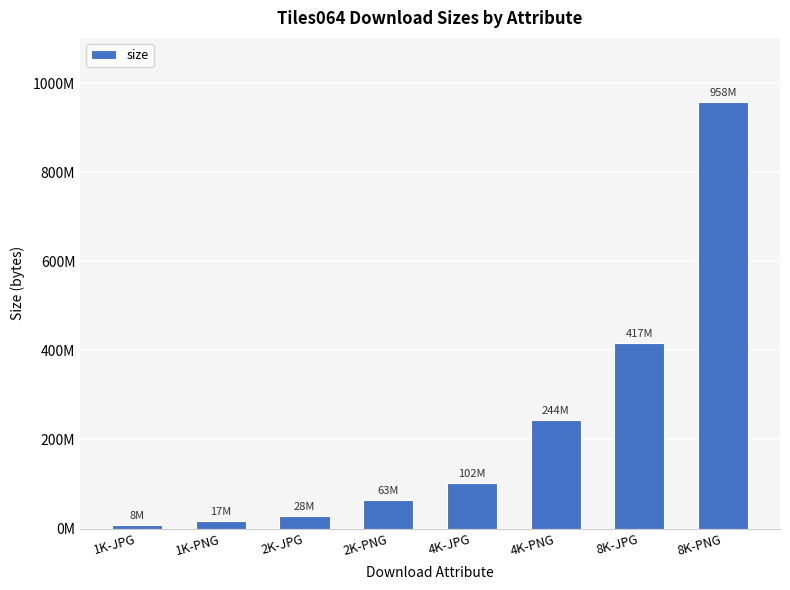

Which has a higher value, 2K-PNG or 1K-JPG?

2K-PNG